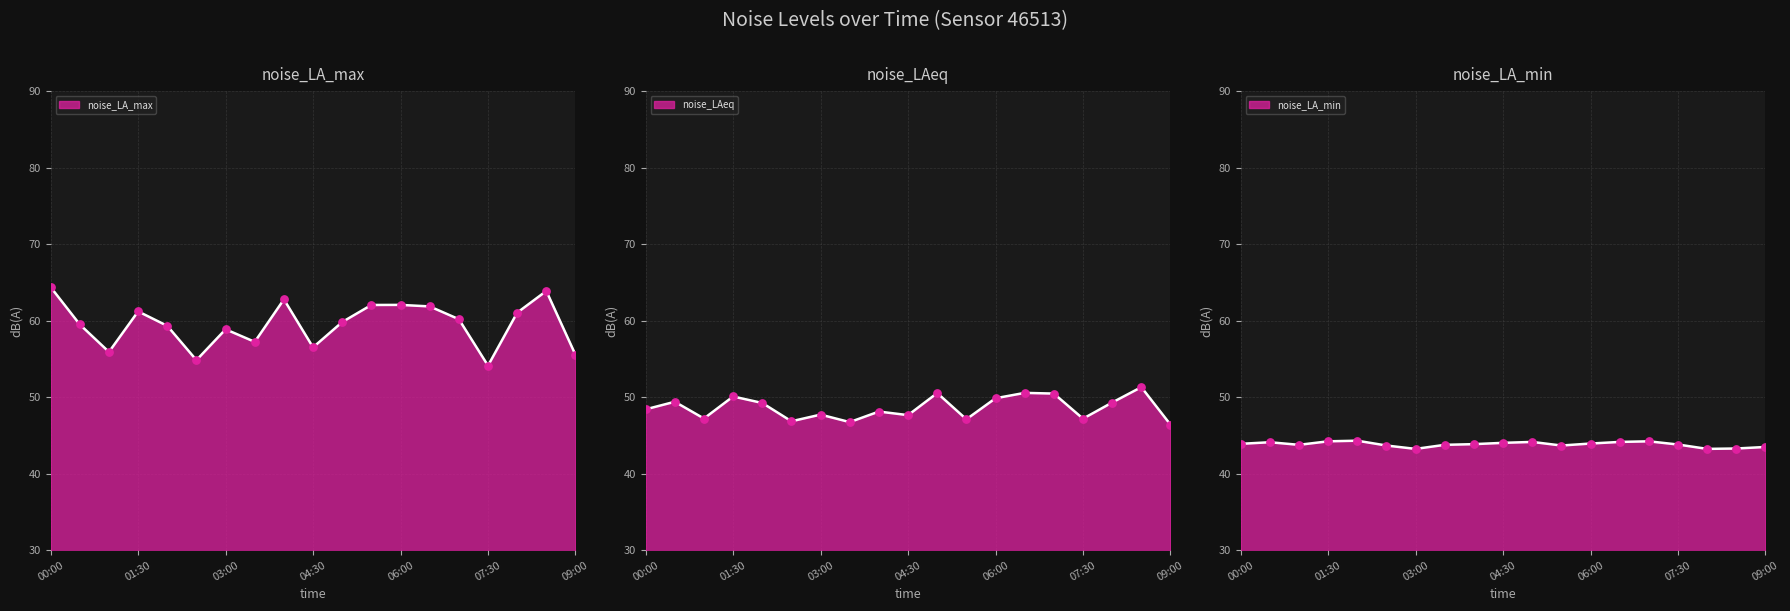

Which series has the widest spread of Y values?

noise_LA_max